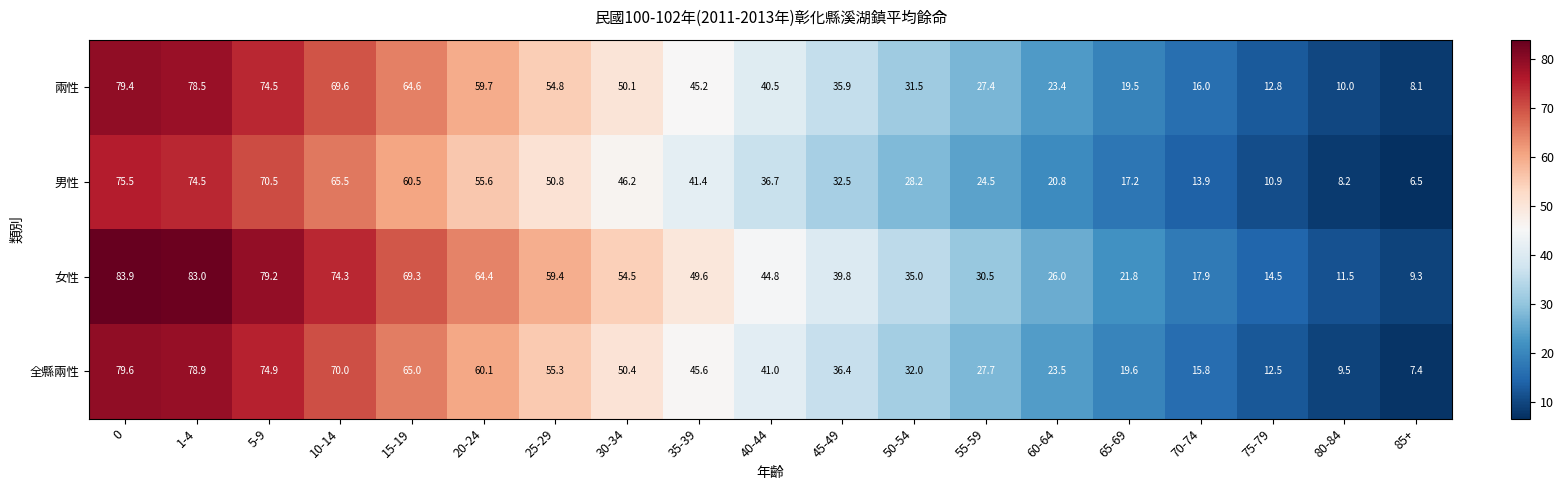

Rank the series by their maximum value, from lowest to highest.

男性, 兩性, 全縣兩性, 女性